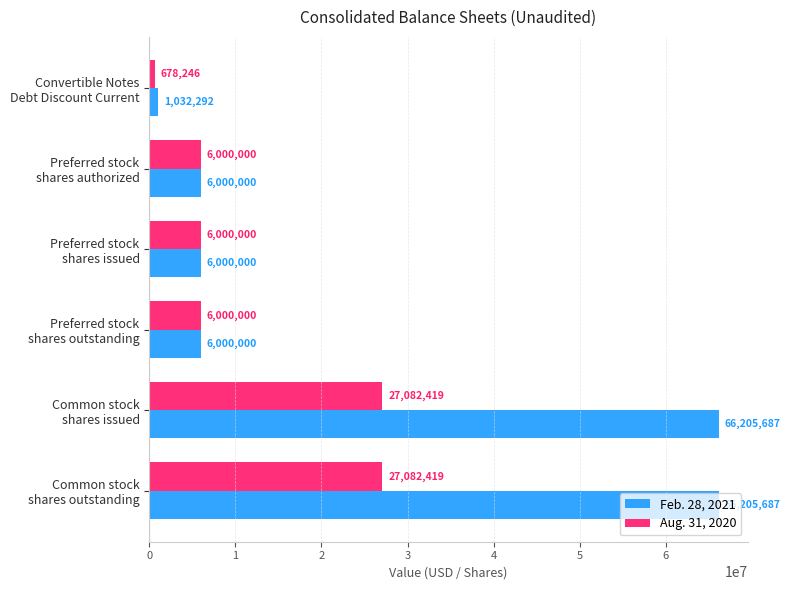

Rank the series by their maximum value, from lowest to highest.

Aug. 31, 2020, Feb. 28, 2021